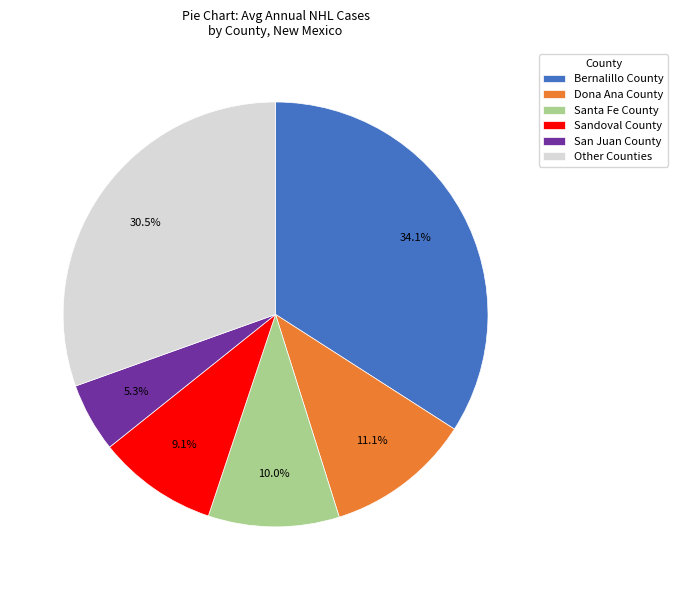

Which category has the smallest portion of the pie?

San Juan County